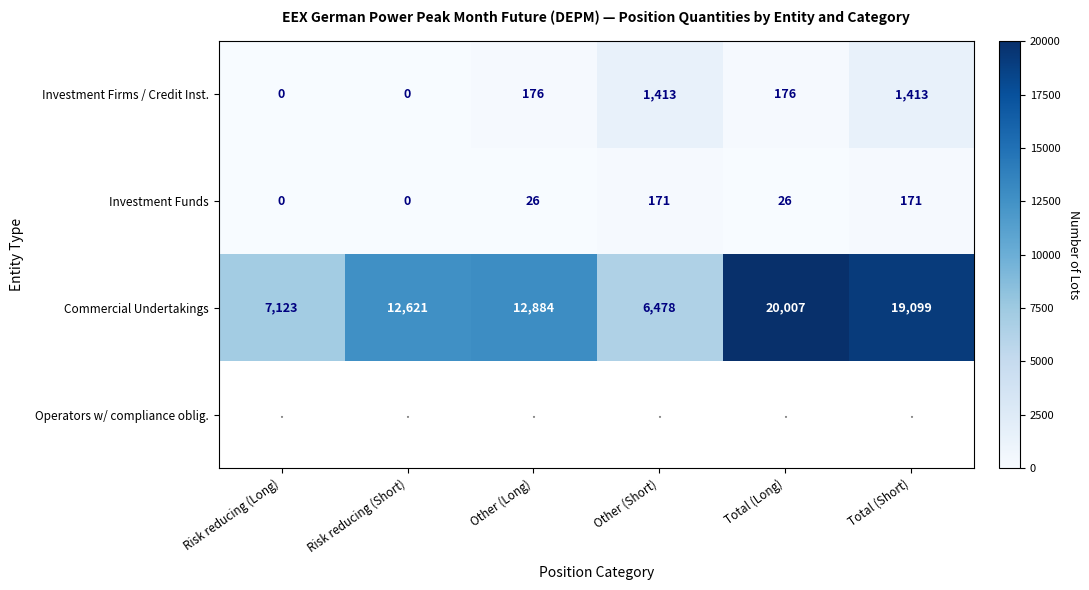

How many Investment Firms / Credit Inst. values are between 0 and 1413?

6